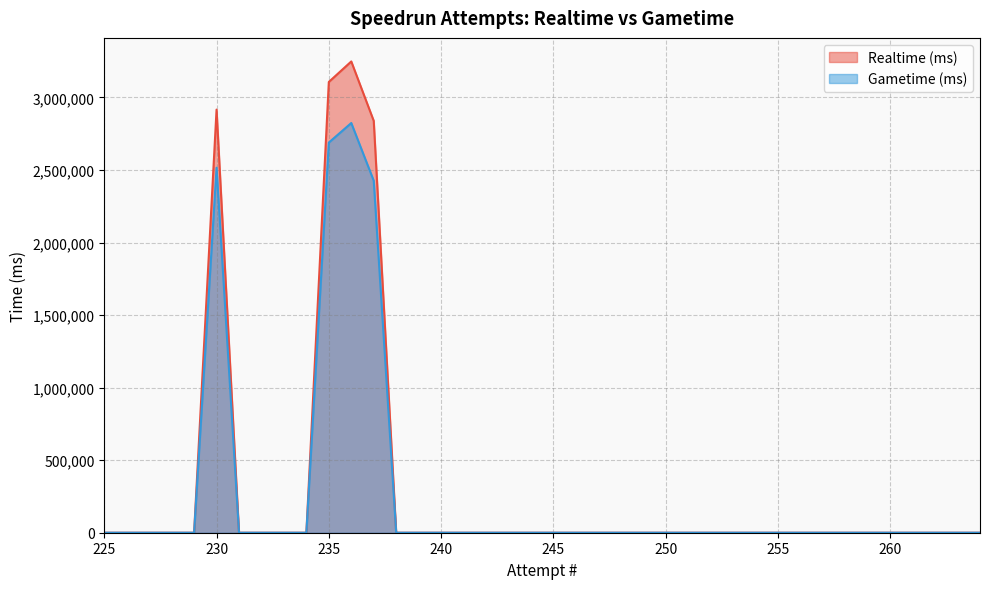

At which label does Realtime (ms) reach its minimum?

225